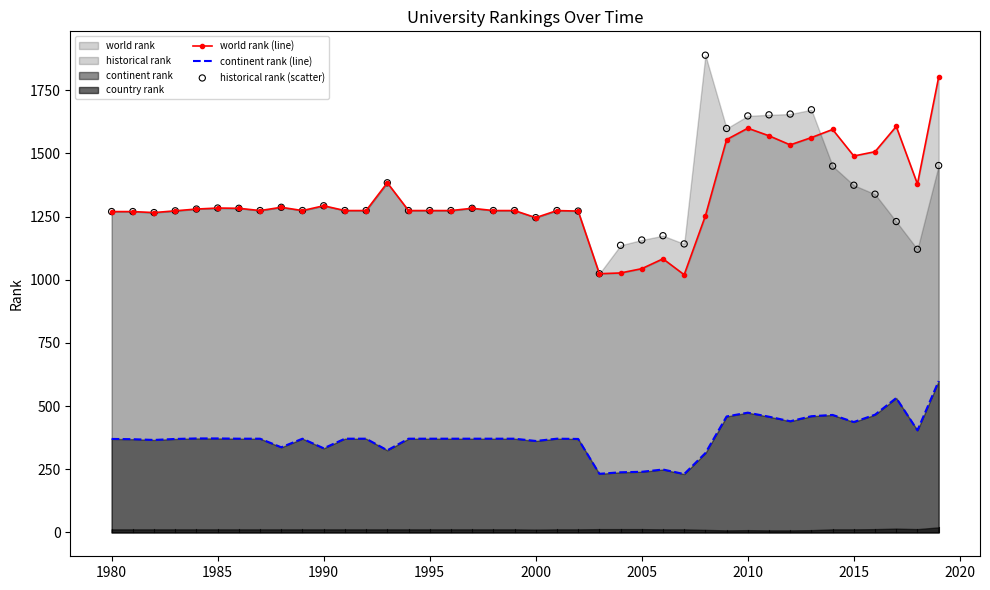

The value of continent rank (line) at 2005 is 240. True or false?

True